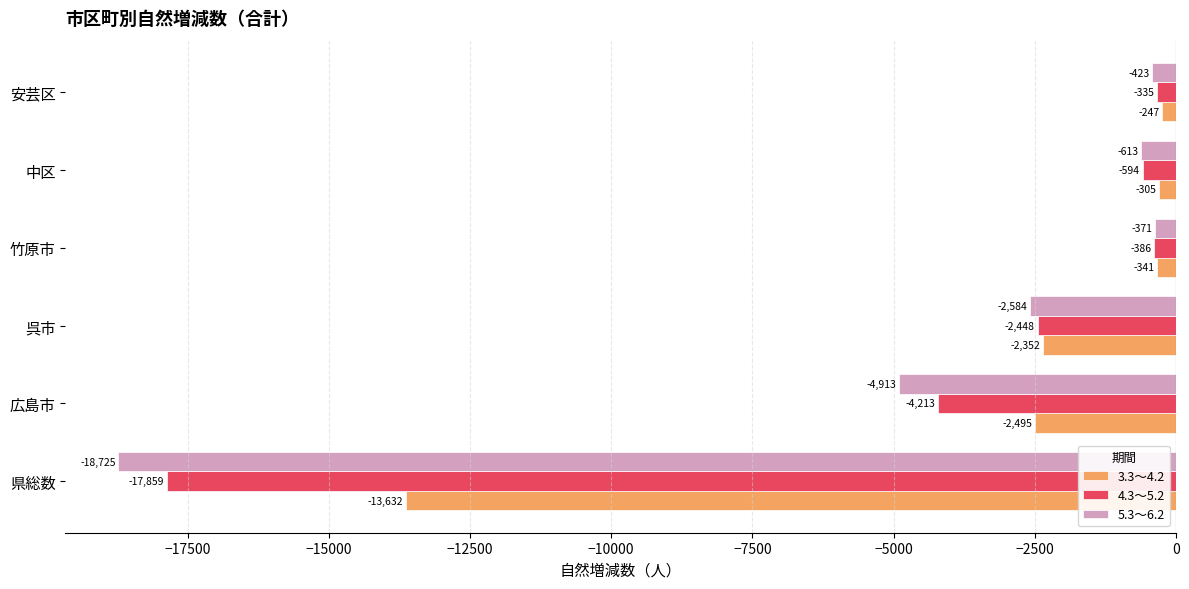

At which category is the sum across all series the highest?

安芸区